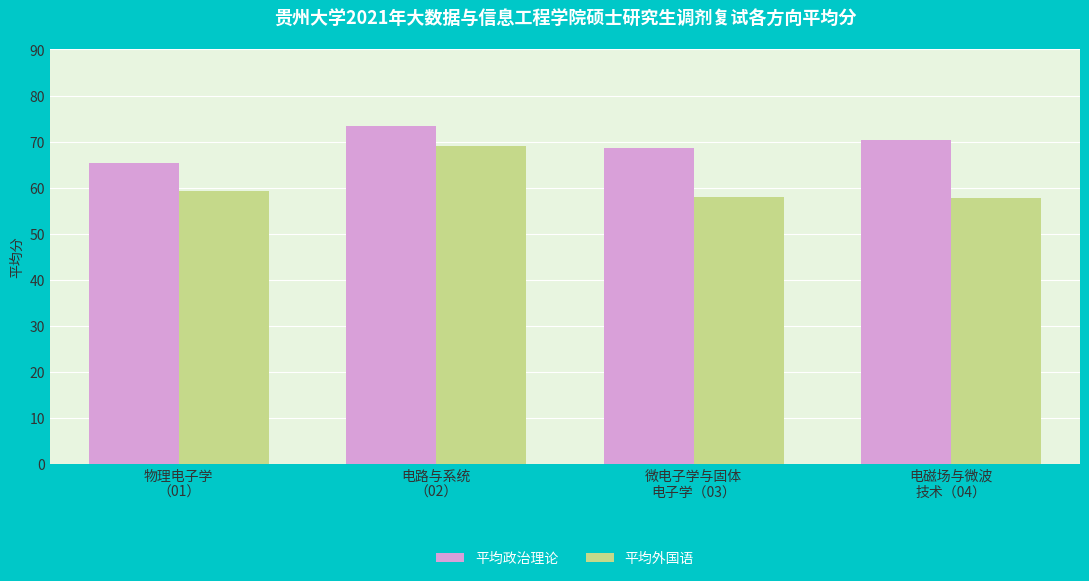

Count the number of data series in this chart.

2